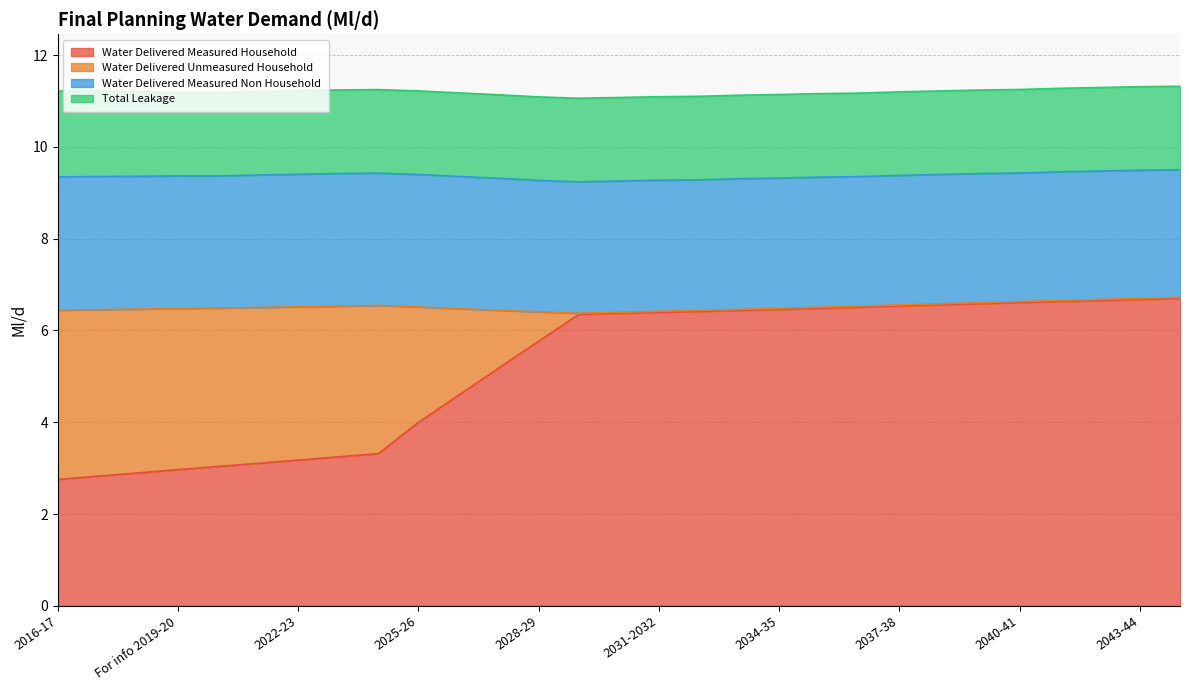

Is it true that Water Delivered Unmeasured Household equals 0.0 at 2029-2030?

True